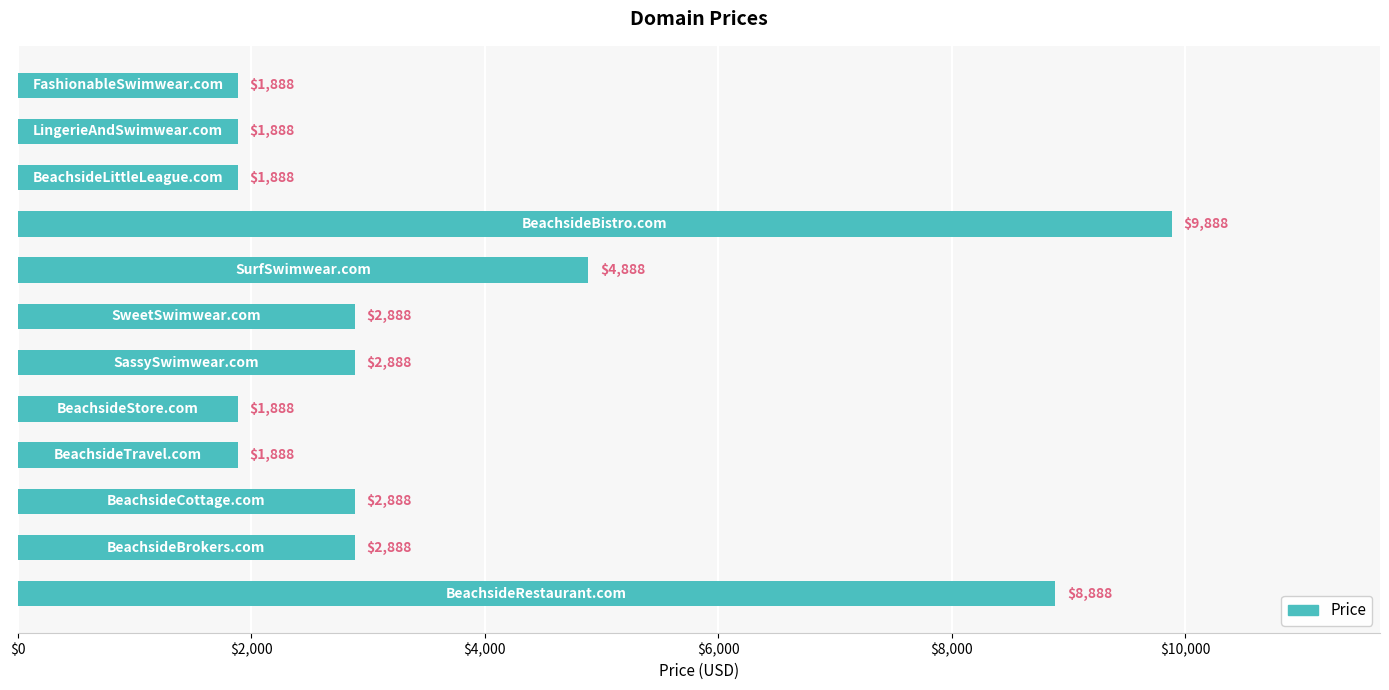

How many values are between 1888 and 4888?

10